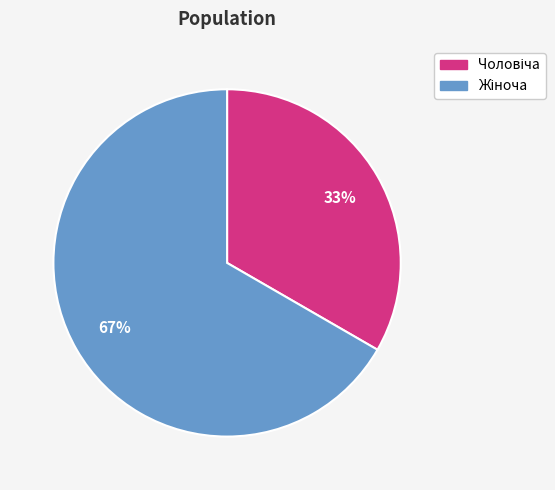

Is there any slice that represents more than half of the pie?

Yes